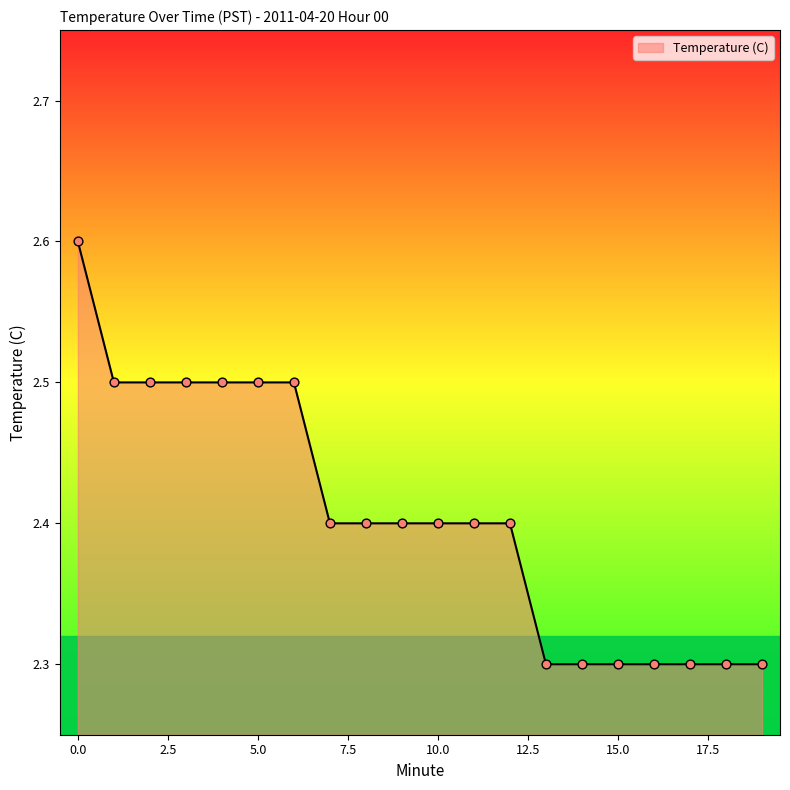

What is the maximum value shown in the chart?

2.6